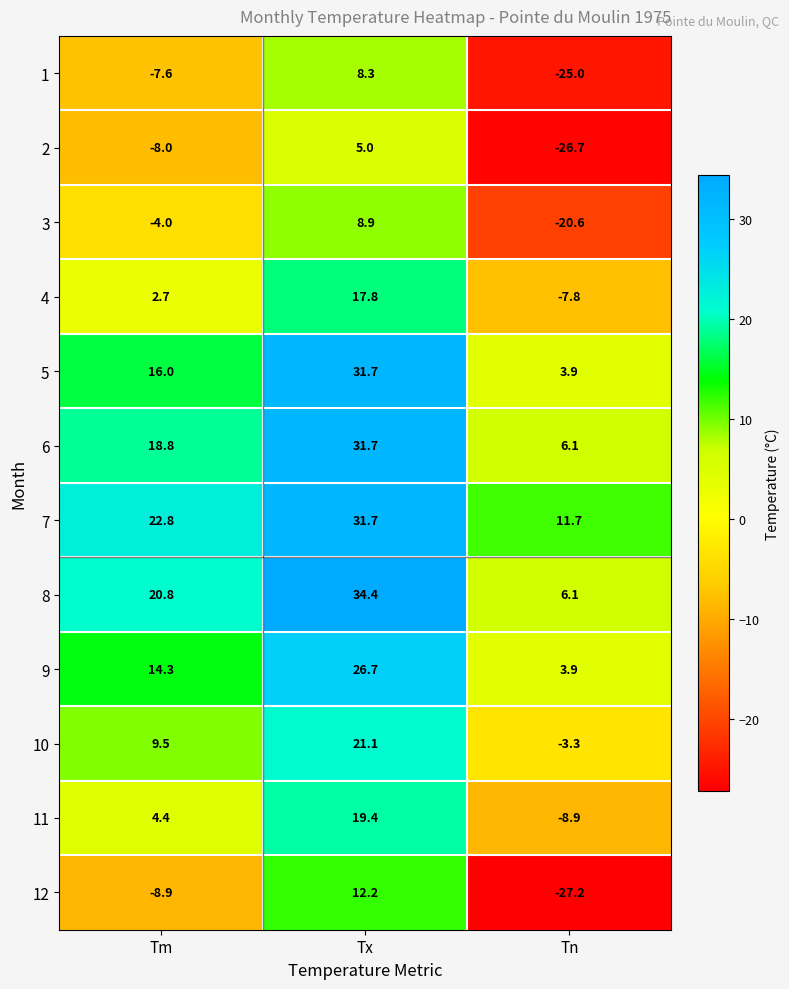

At which label does 8 reach its minimum?

Tn